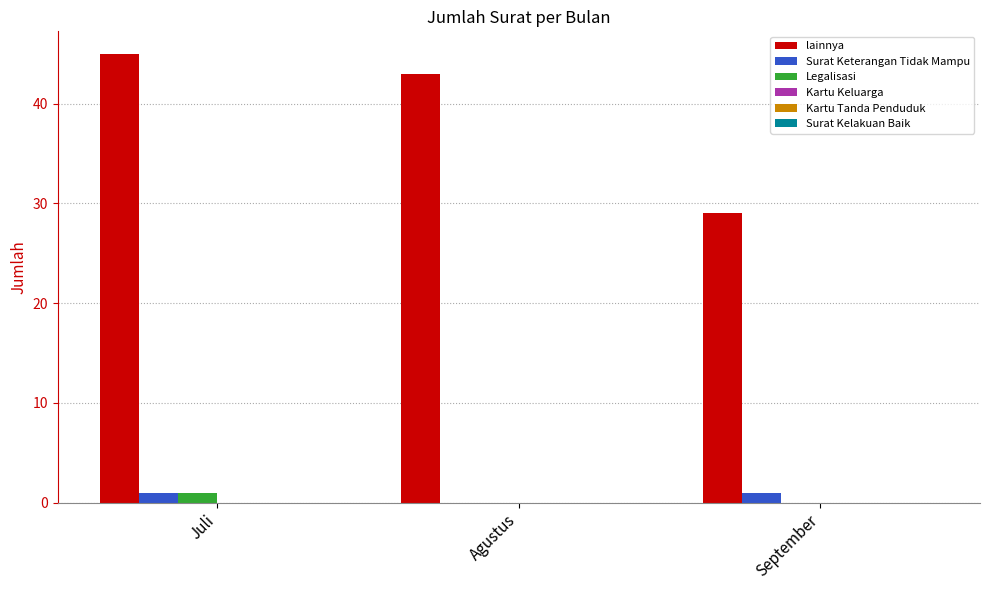

What is the sum of all lainnya values?

117